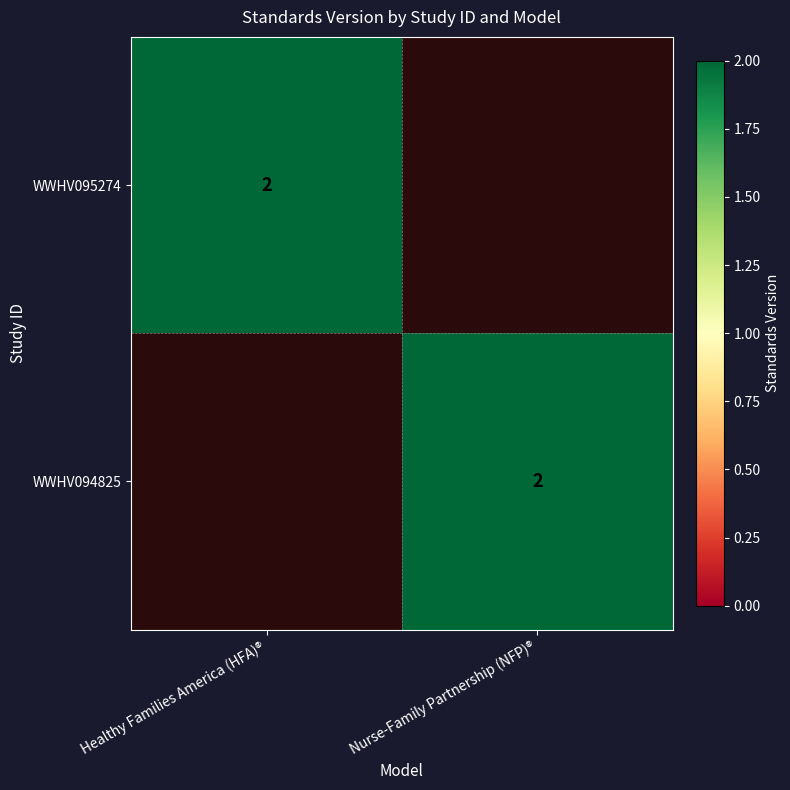

True or false: WWHV095274 has a value of 3 at Healthy Families America (HFA)®.

False